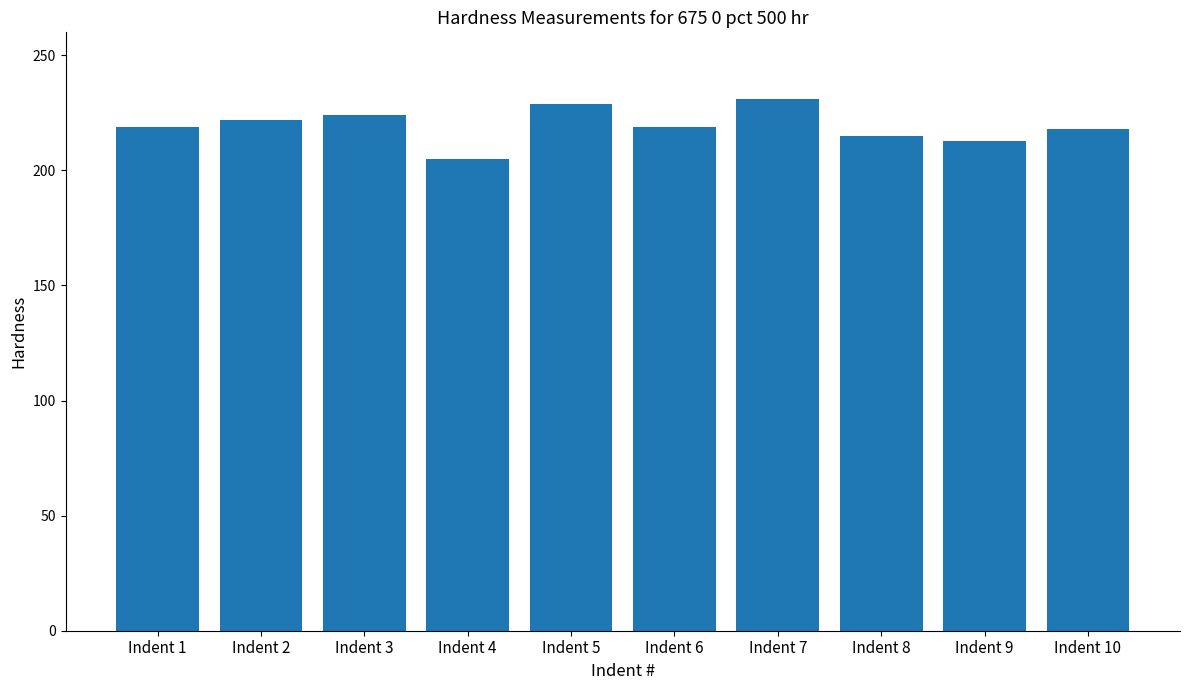

What is the value of the 3rd bar from the left?

224